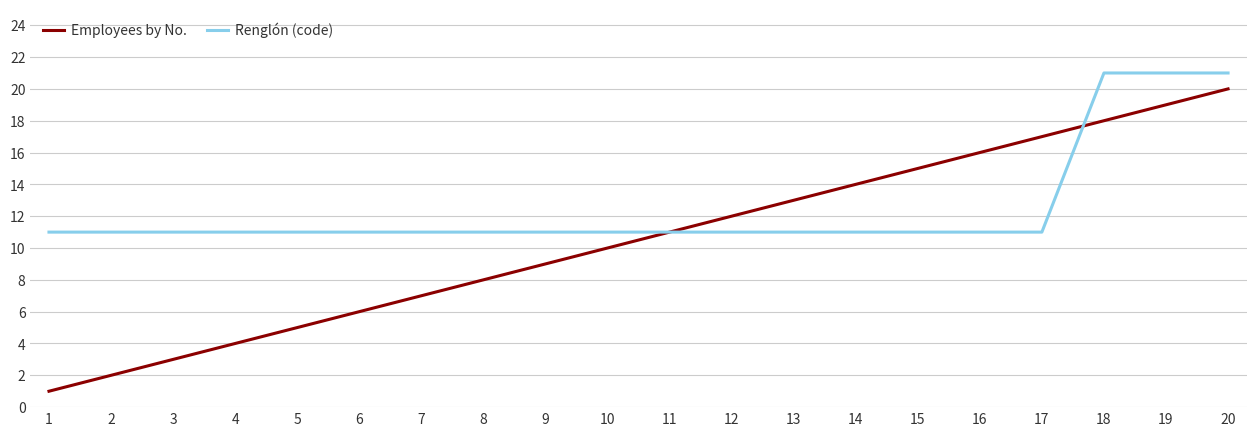

What is the maximum value shown in the chart?

21